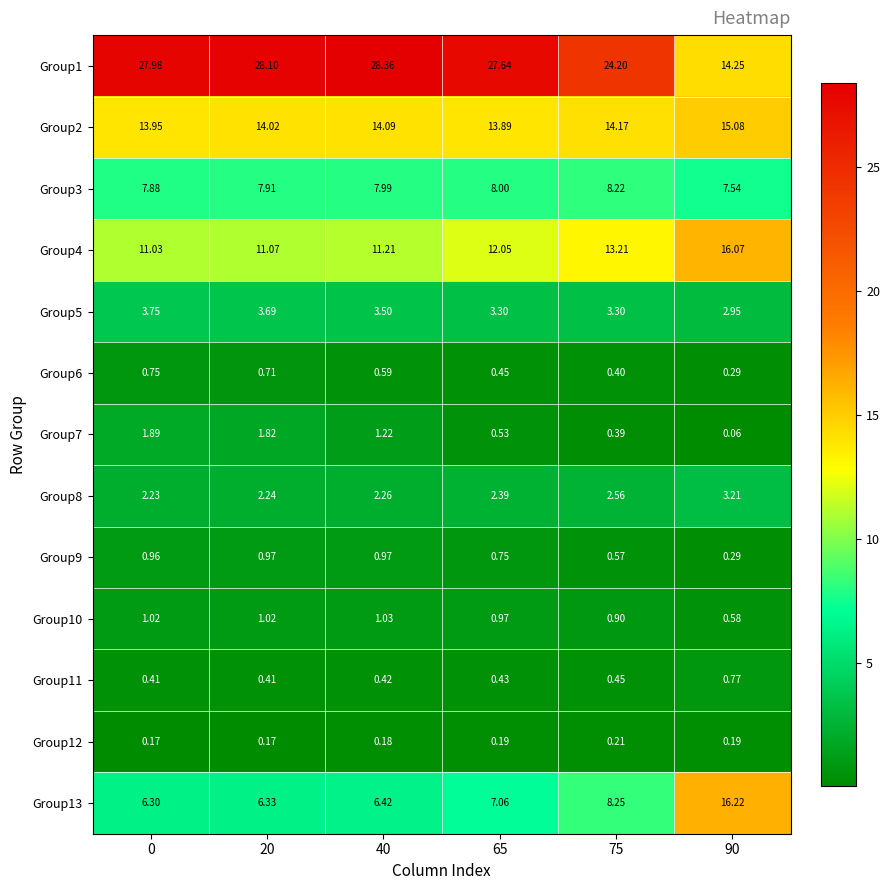

Is the value of Group11 at 0 greater than the value of Group7 at 65?

No